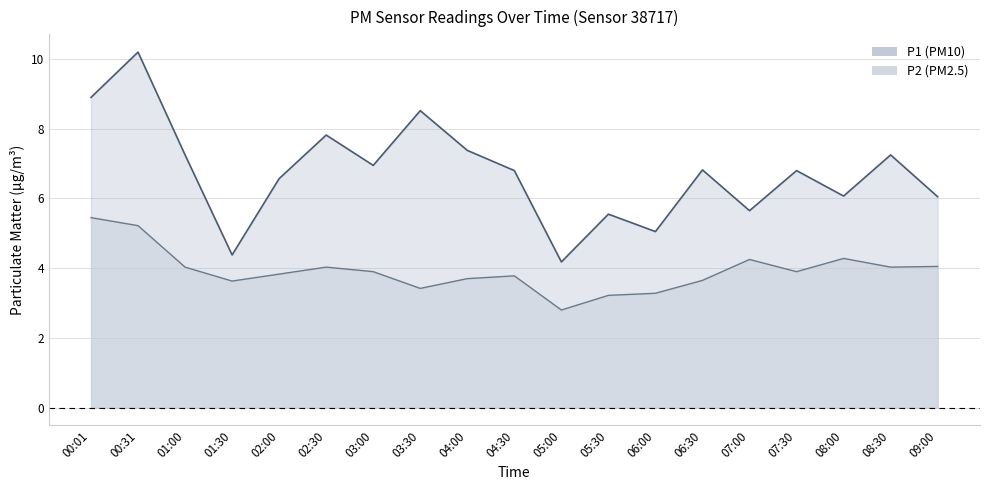

Which series has the largest total across all categories?

P1